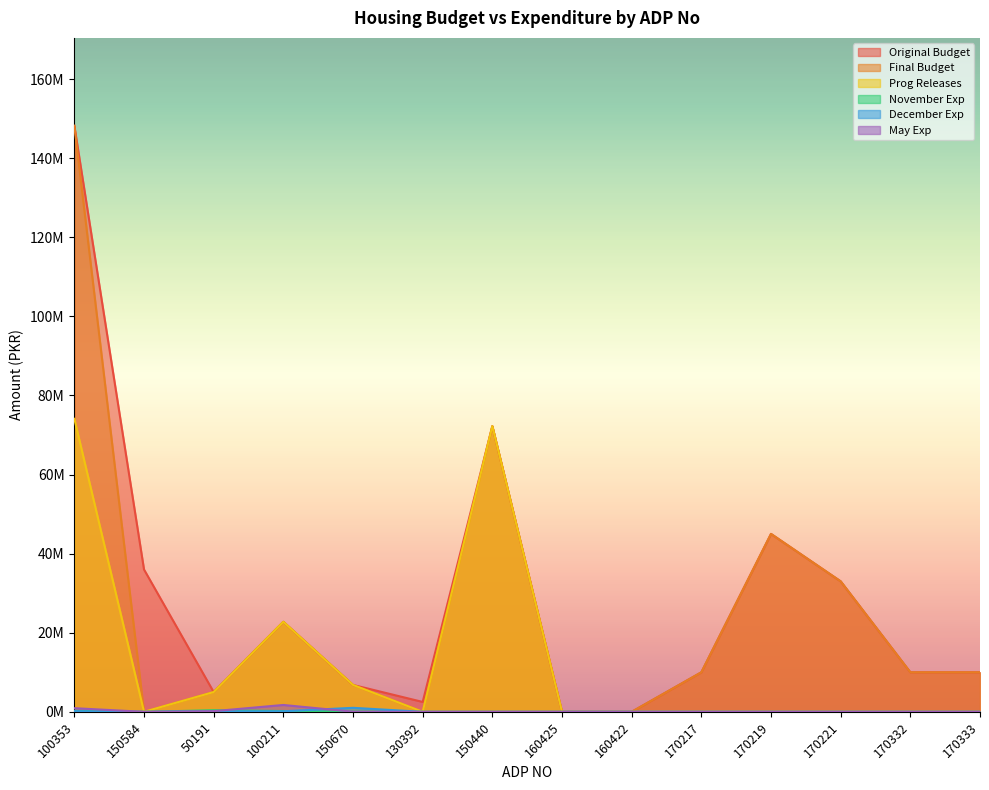

True or false: November Exp and December Exp cross at least once.

True